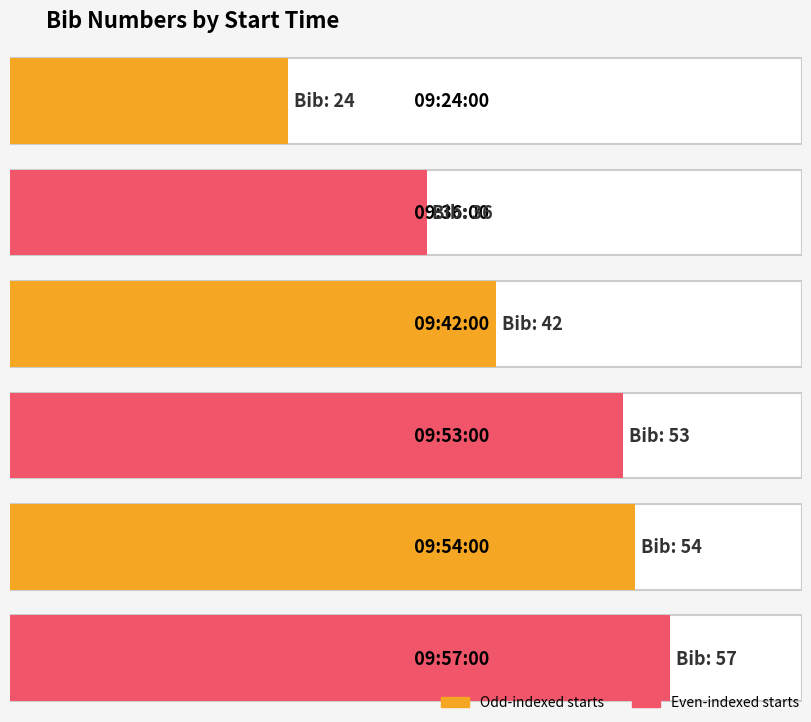

What is the difference between the second highest and minimum values?

30